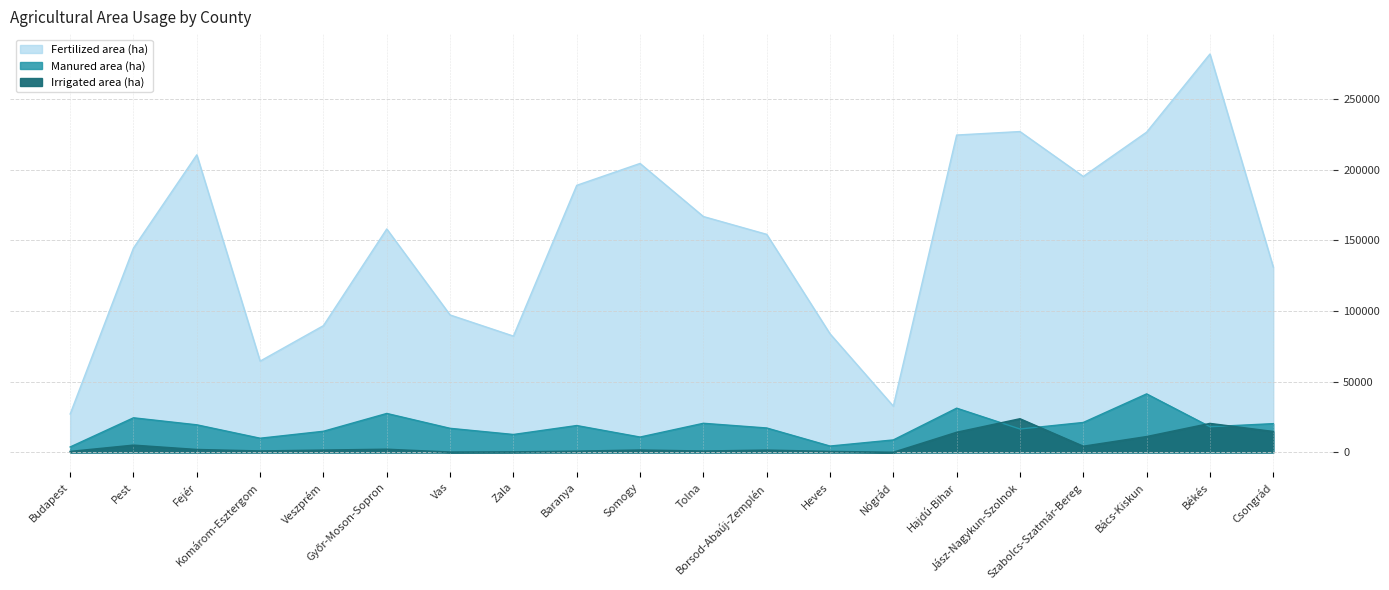

True or false: Manured area (ha) has a value of 27573 at Győr-Moson-Sopron.

True